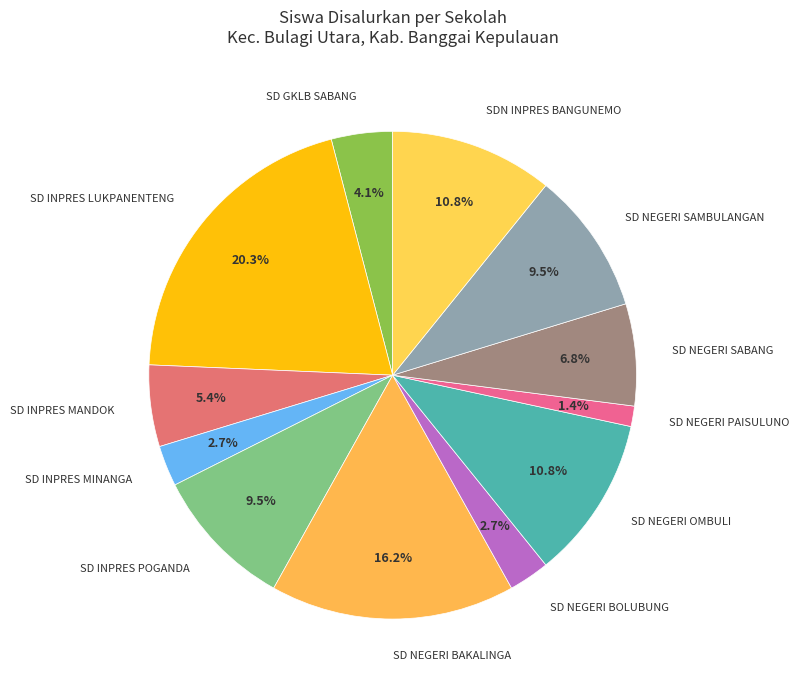

What percentage do SD NEGERI SABANG and SD NEGERI OMBULI together represent?

17.6%